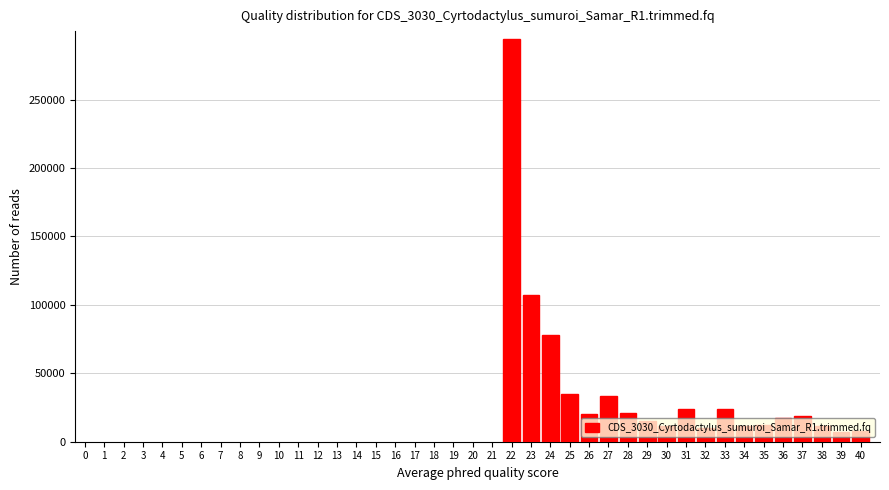

What is the difference between the values at 28 and 23?

85997